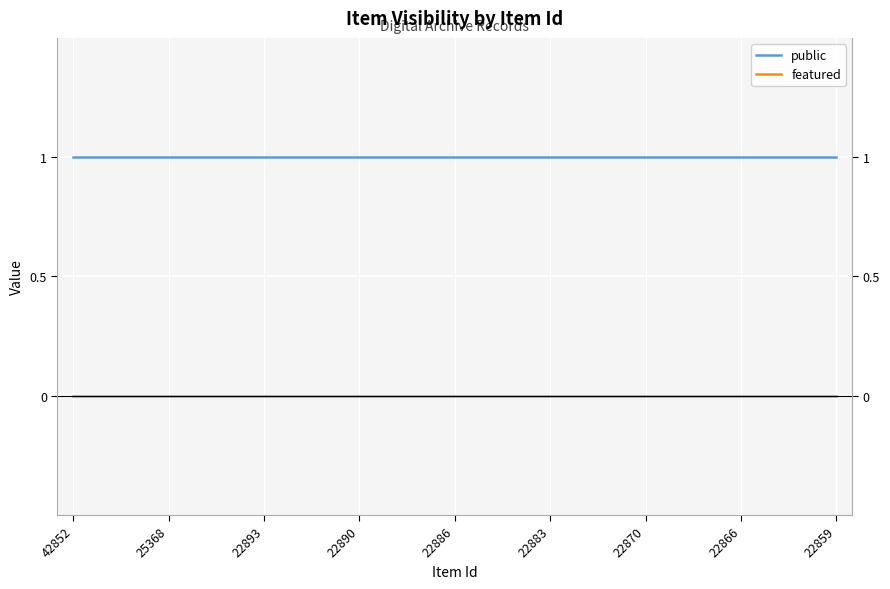

What is the maximum value shown in the chart?

1